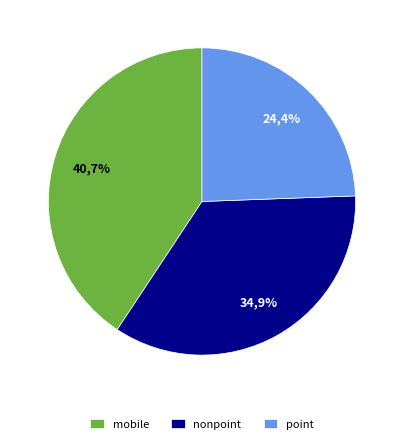

To the nearest percent, what is the difference between the largest and smallest slice percentages?

16%